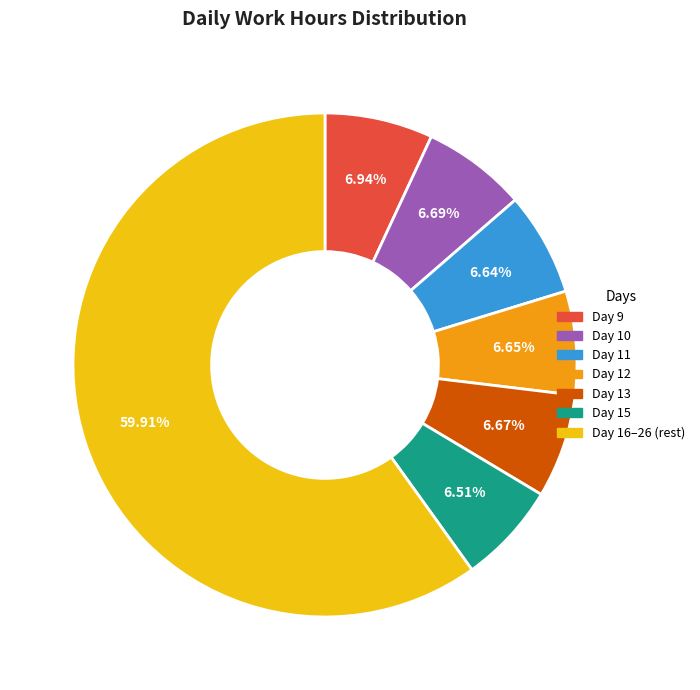

Count the number of slices in the pie.

7